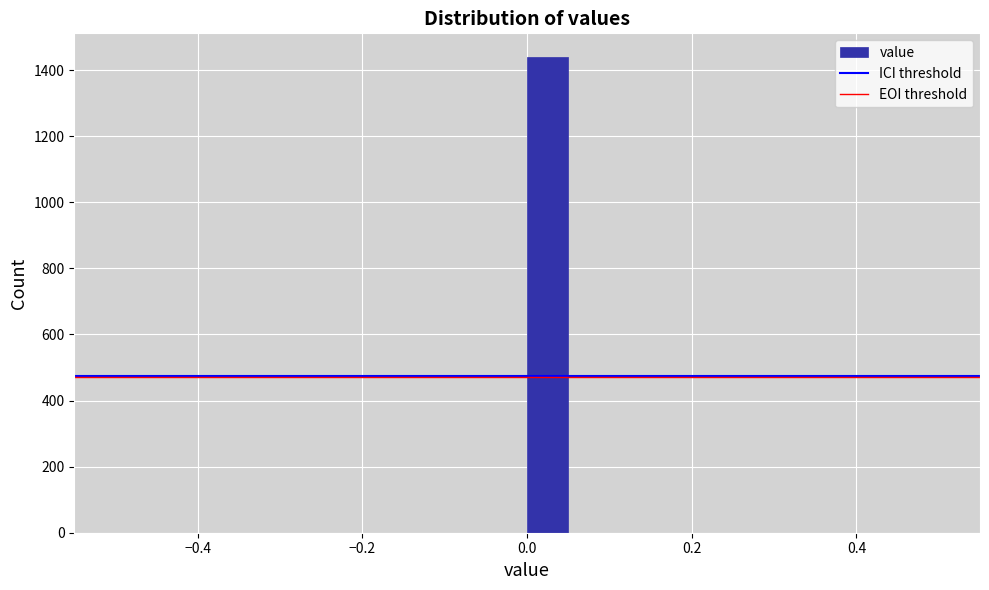

Read against the x-axis, roughly where is the centre of the tallest bar?

0.02